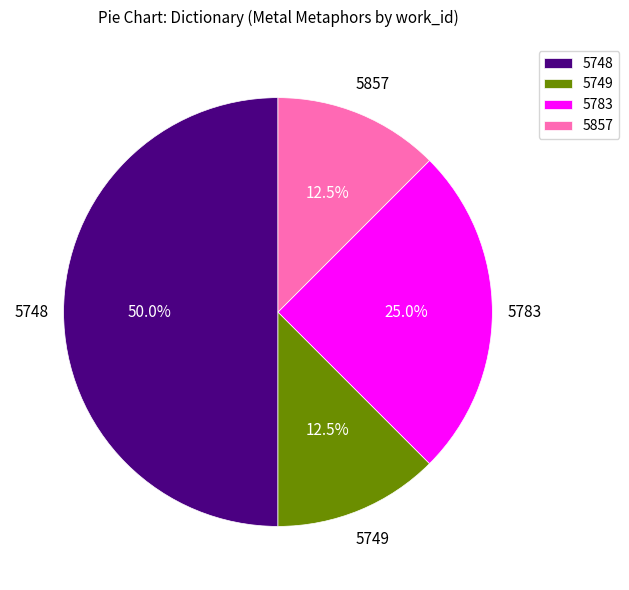

To the nearest percent, what is the average slice percentage?

25%